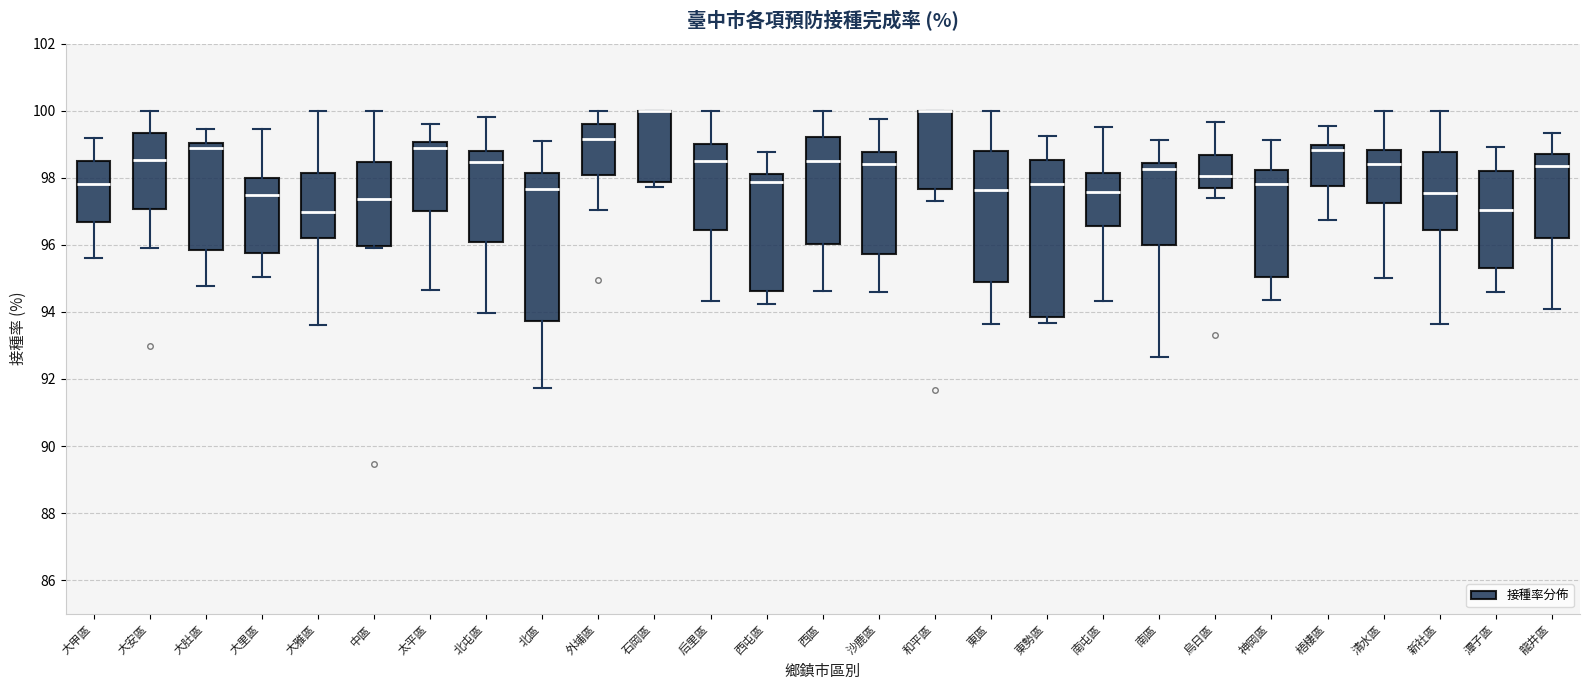

Which box is the tallest, from its lower edge to its upper edge?

東勢區